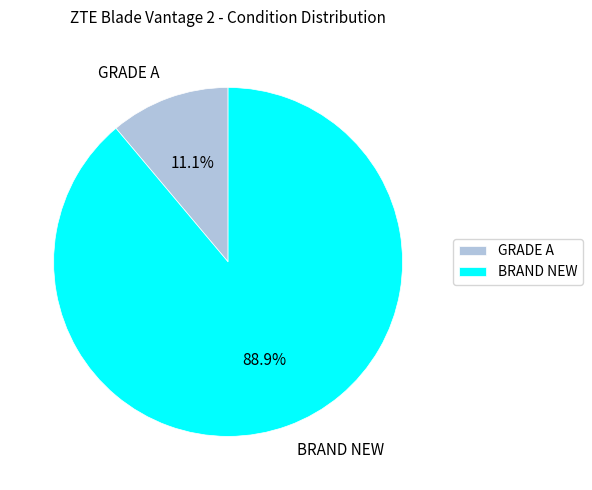

What percentage is the BRAND NEW slice, to the nearest percent?

89%